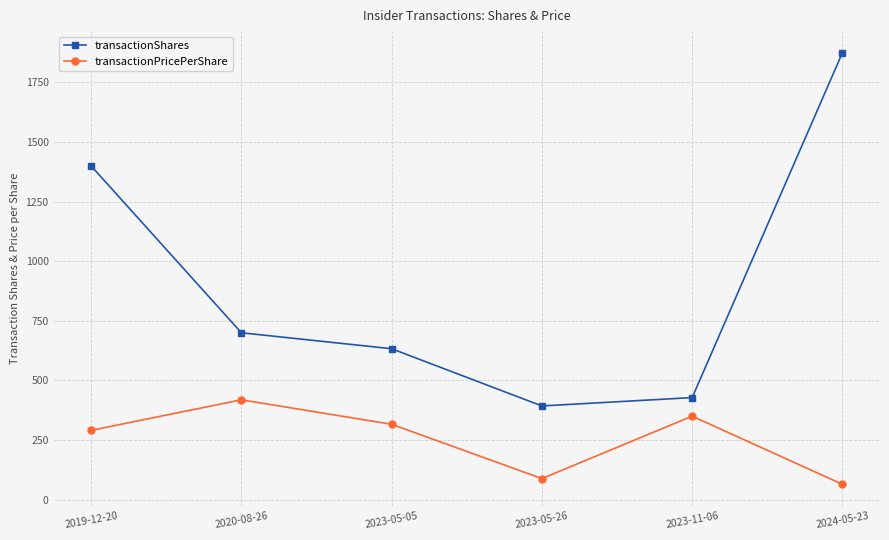

True or false: transactionShares and transactionPricePerShare cross at least once.

False